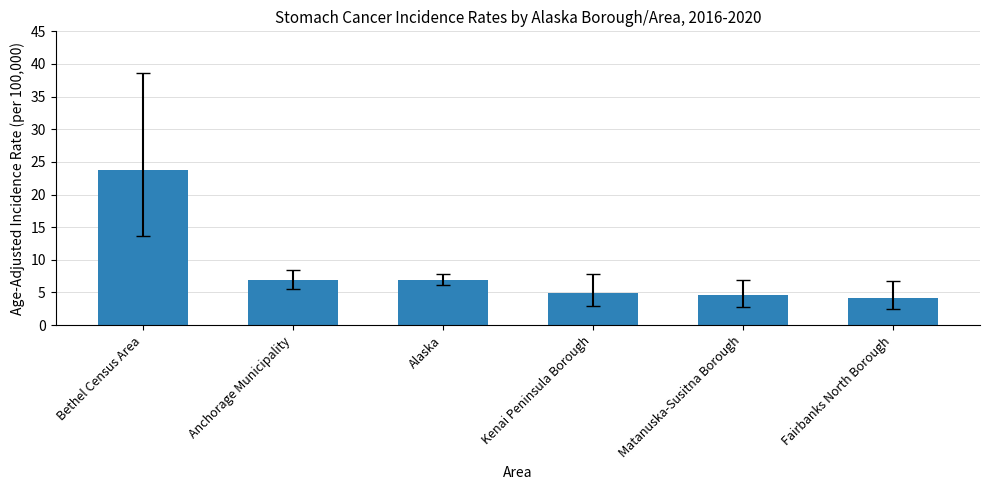

Approximately how many times larger is the value at Kenai Peninsula Borough compared to Matanuska-Susitna Borough?

1.1